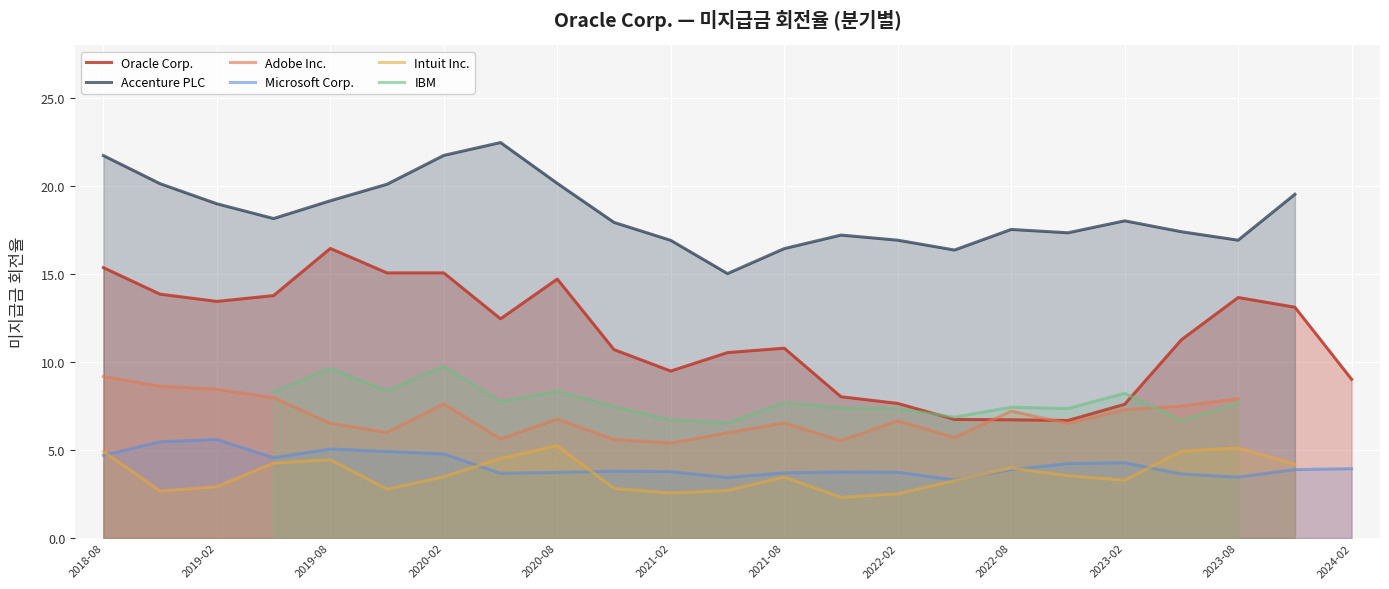

What is the maximum value for Intuit Inc.?

5.2